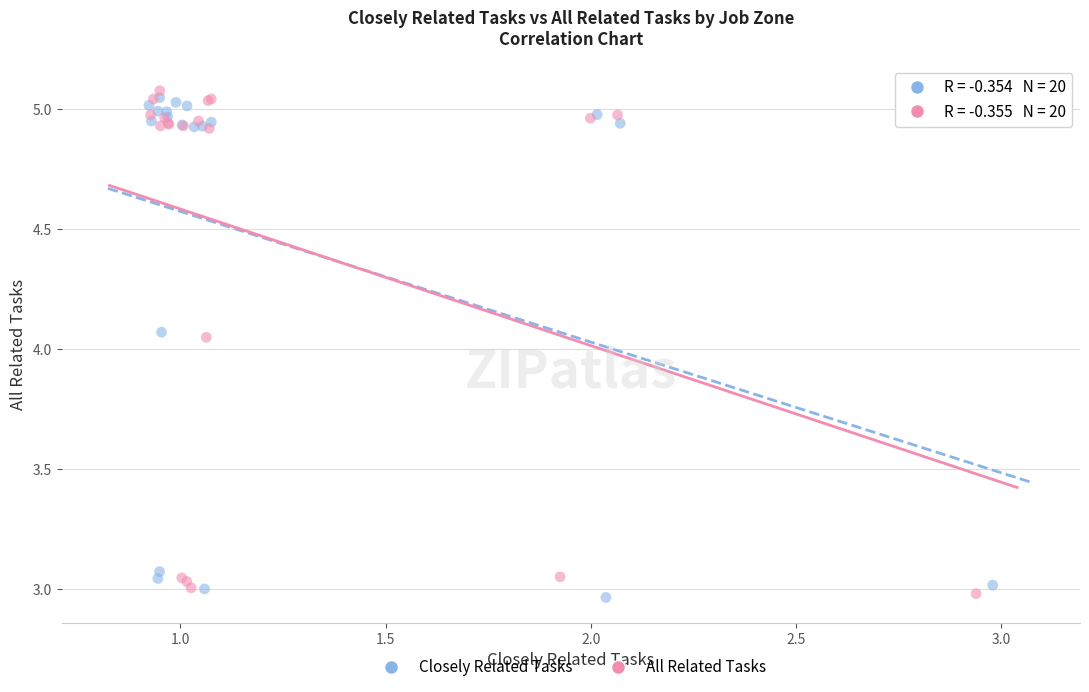

What are all the series names shown in the legend?

Closely Related Tasks, All Related Tasks